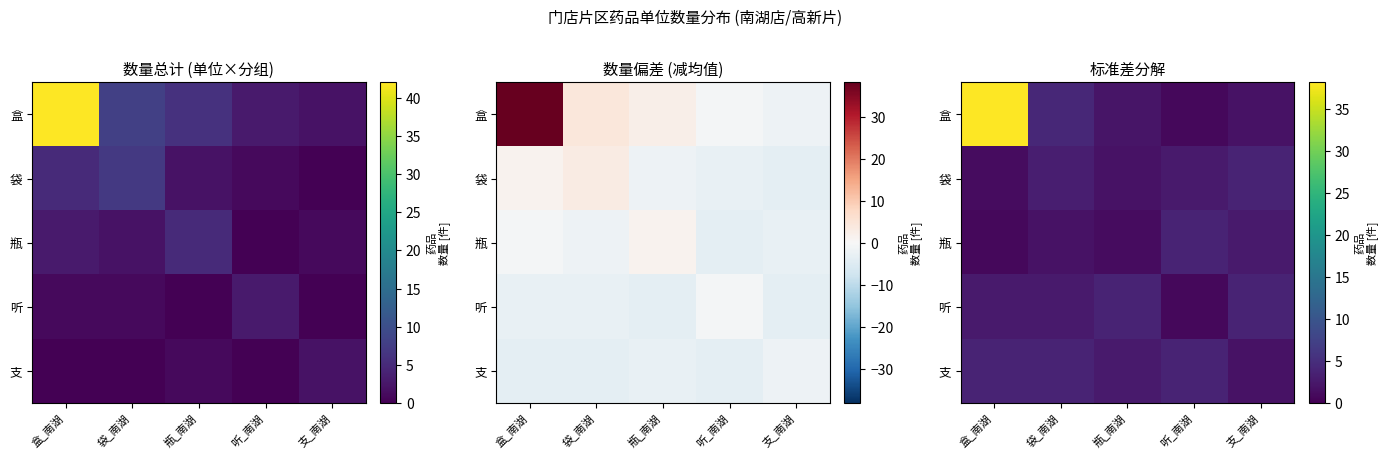

What is the difference between the highest and lowest values at 盒_南湖?

37.4